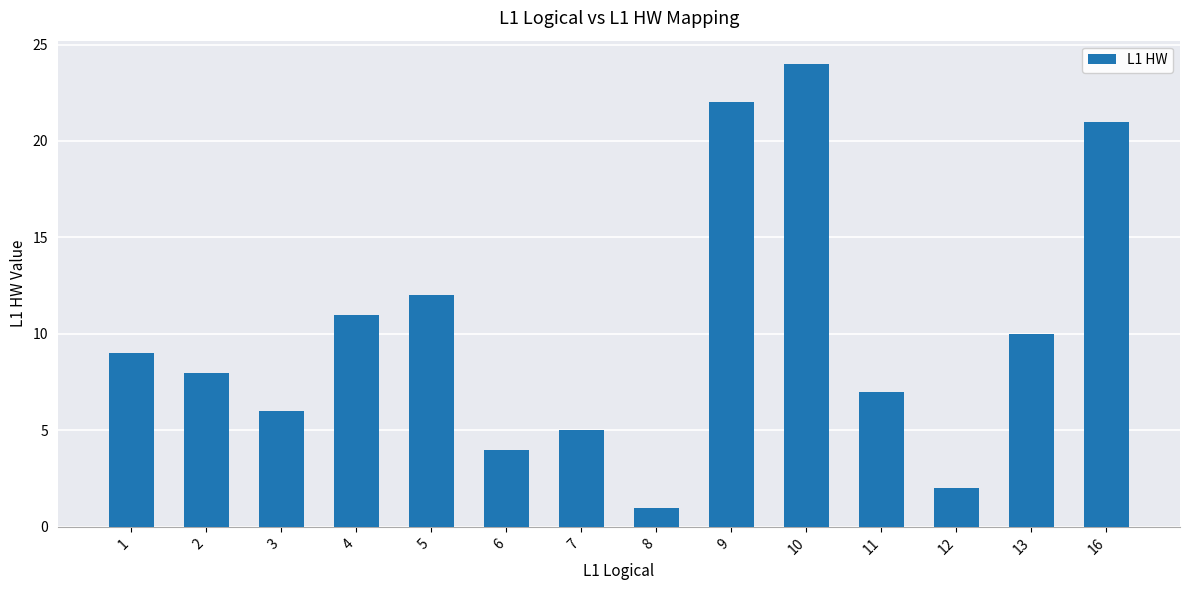

How many data points does each series have?

14